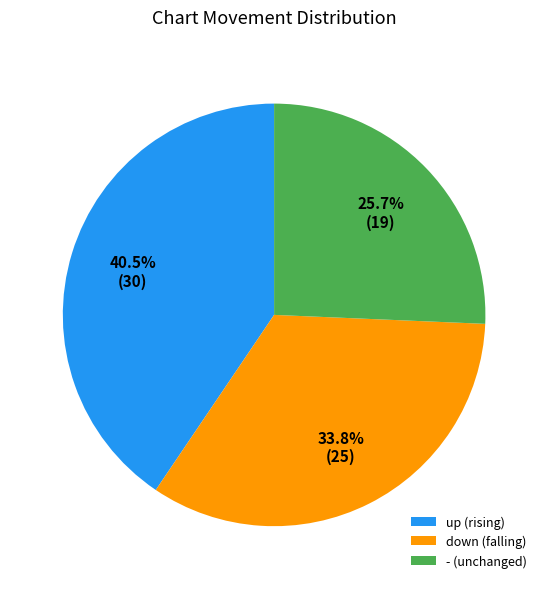

Which has a higher value, - (unchanged) or down (falling)?

down (falling)